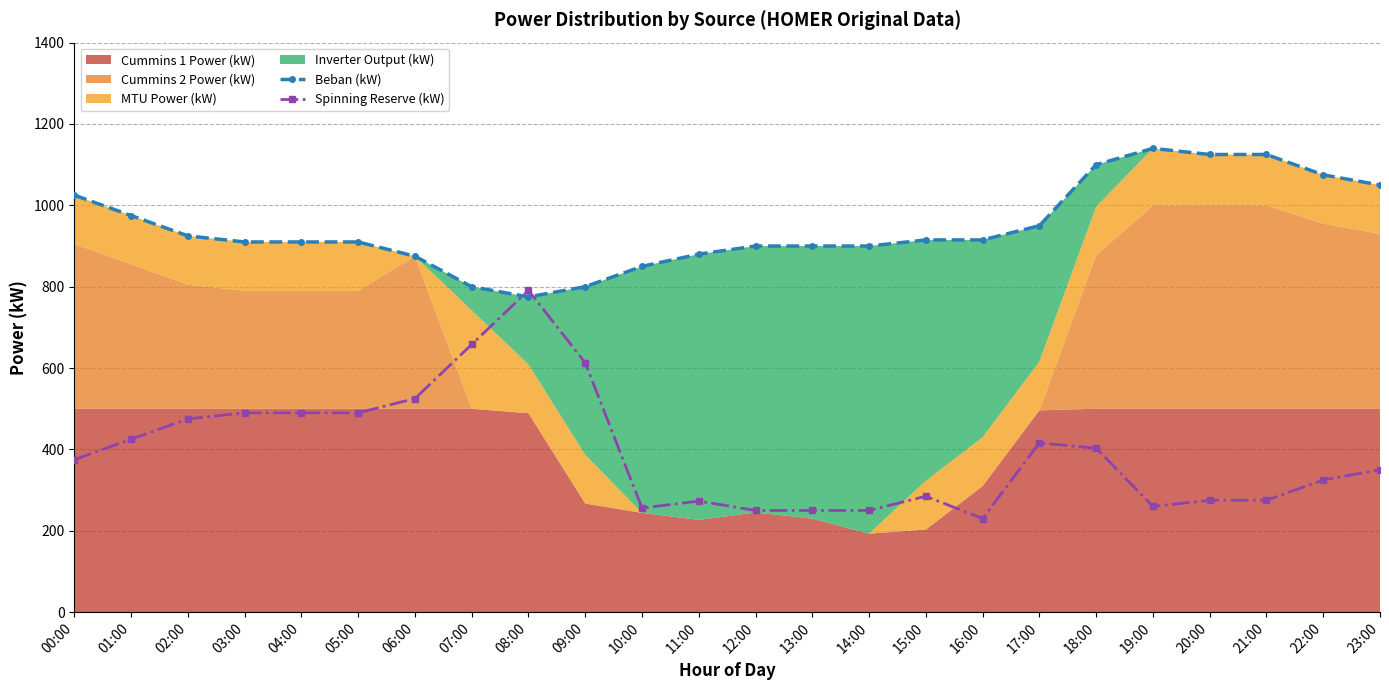

Which series has the largest total across all categories?

Beban (kW)